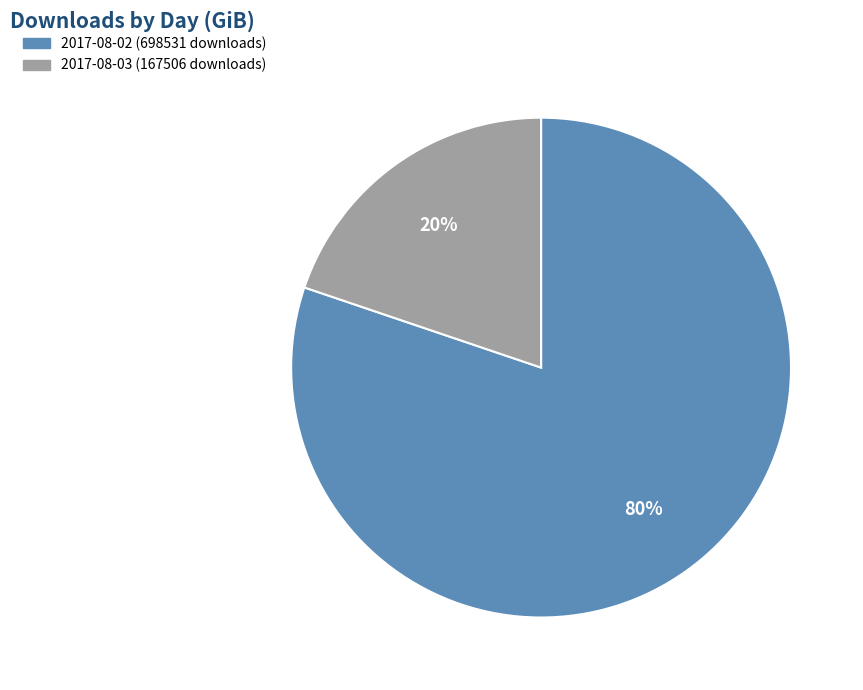

Count the number of slices in the pie.

2